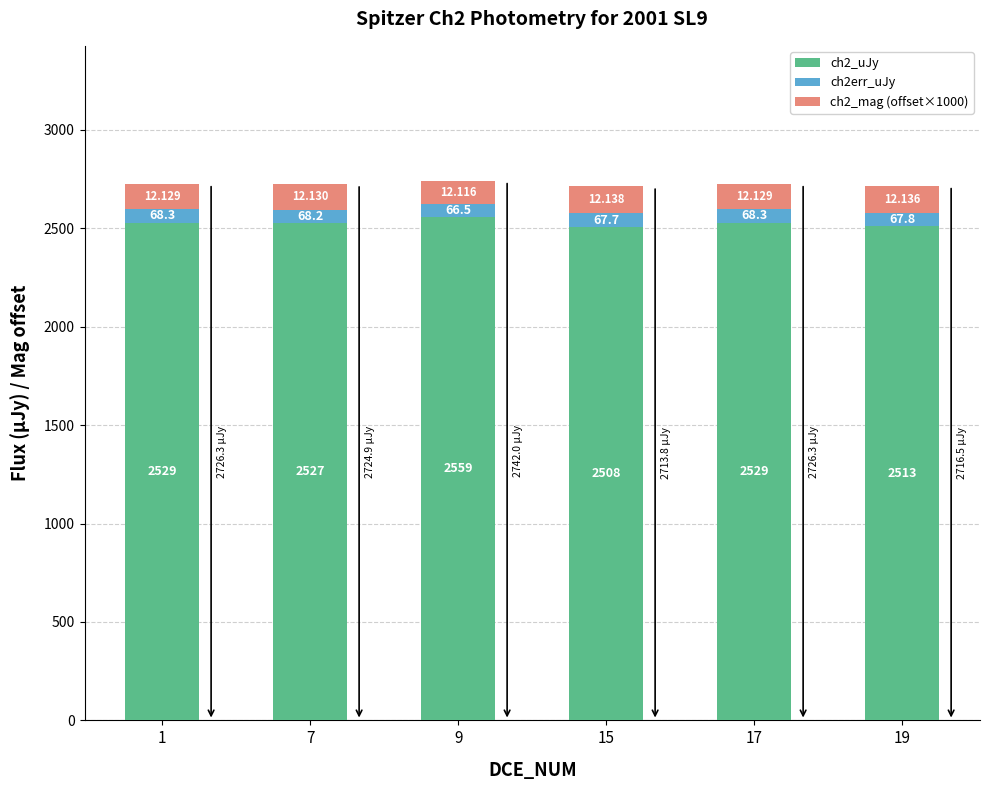

What are all the series names shown in the legend?

ch2_uJy, ch2err_uJy, ch2_mag (offset×1000)